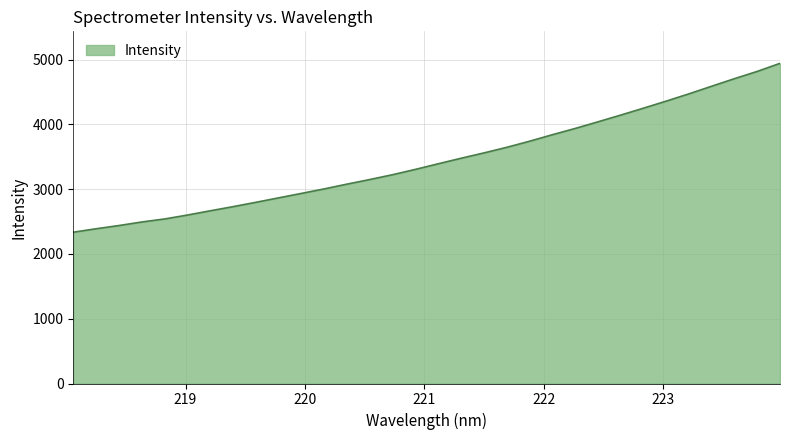

What is the sum of all values?

110484.6